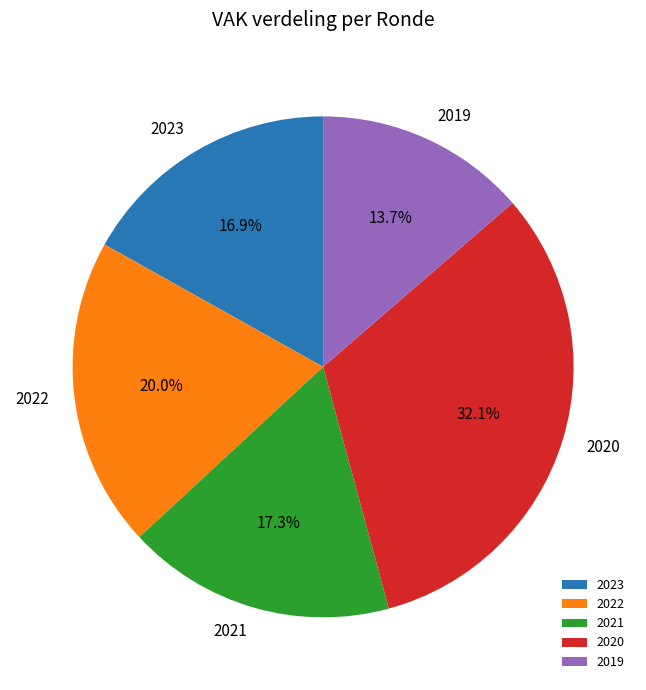

What portion of the pie excludes 2021?

82.7%